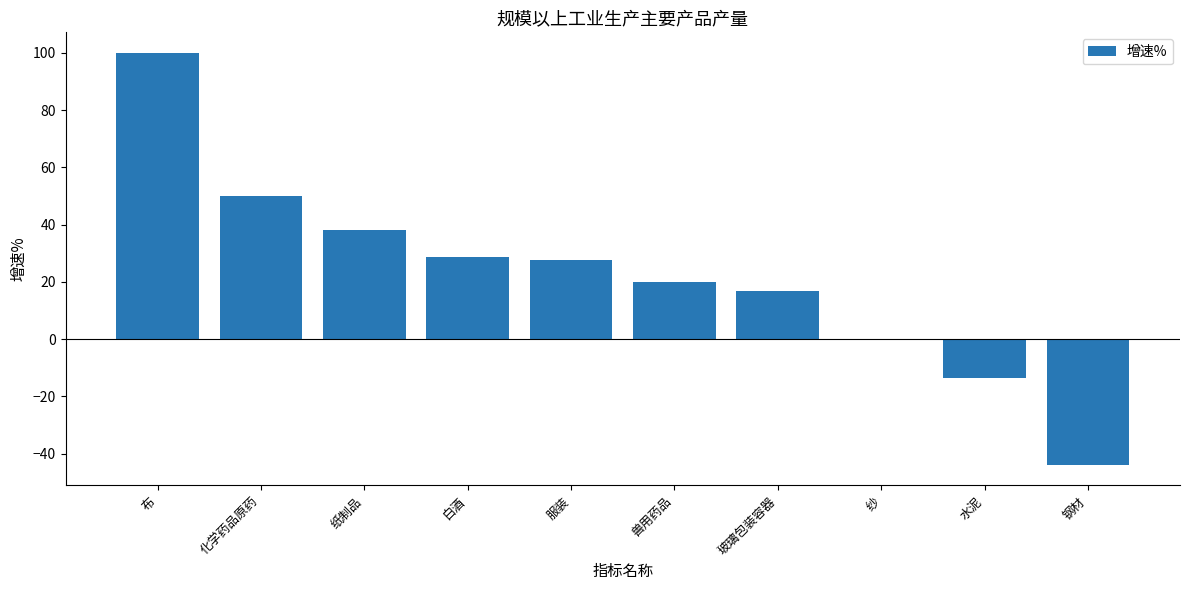

Reading left to right, list all the values displayed in this chart.

布=100.0	化学药品原药=50.0	纸制品=38.1	白酒=28.6	服装=27.5	兽用药品=20.0	玻璃包装容器=16.9	纱=0.0	水泥=-13.5	钢材=-43.9